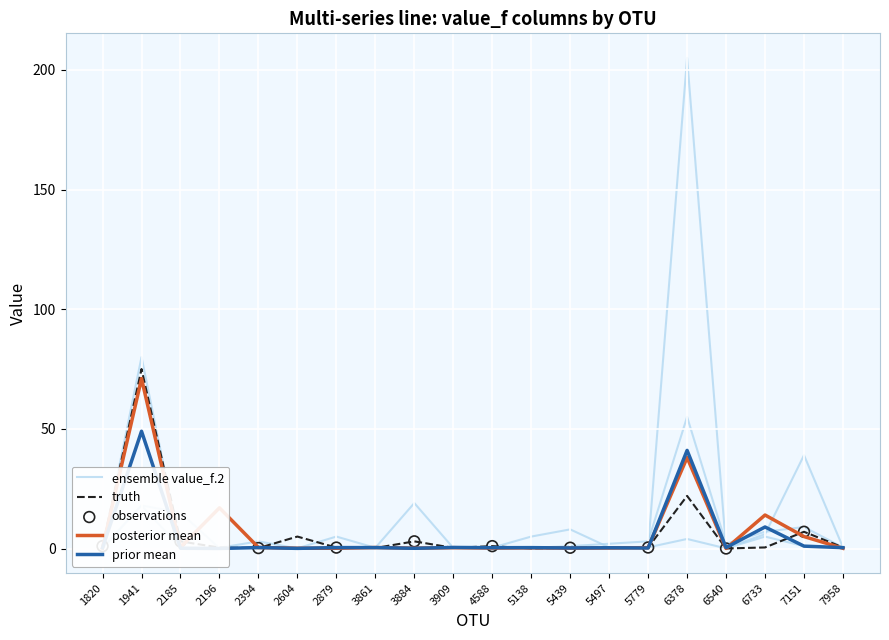

Which series reaches the minimum Y coordinate?

value_f.7